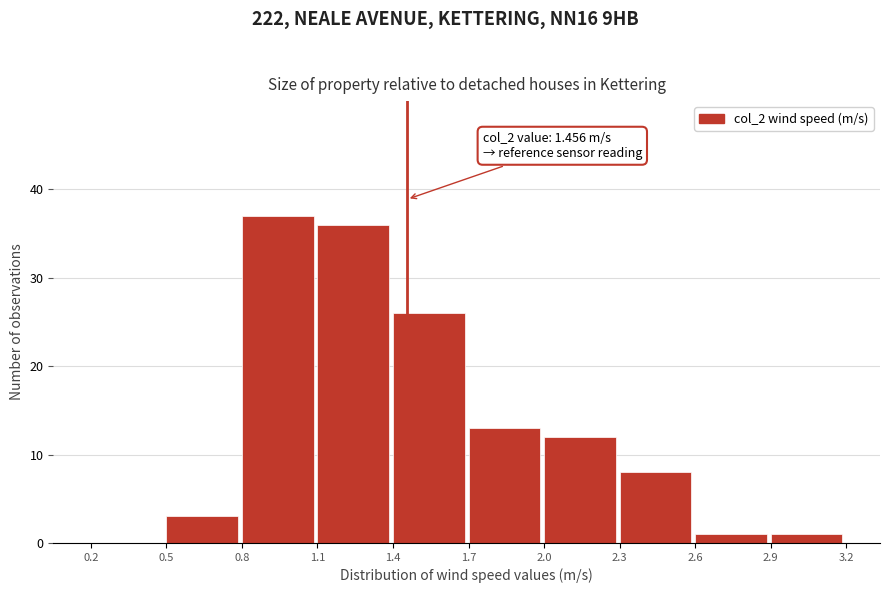

Over which range of the x-axis is the bar tallest?

0.8 to 1.1